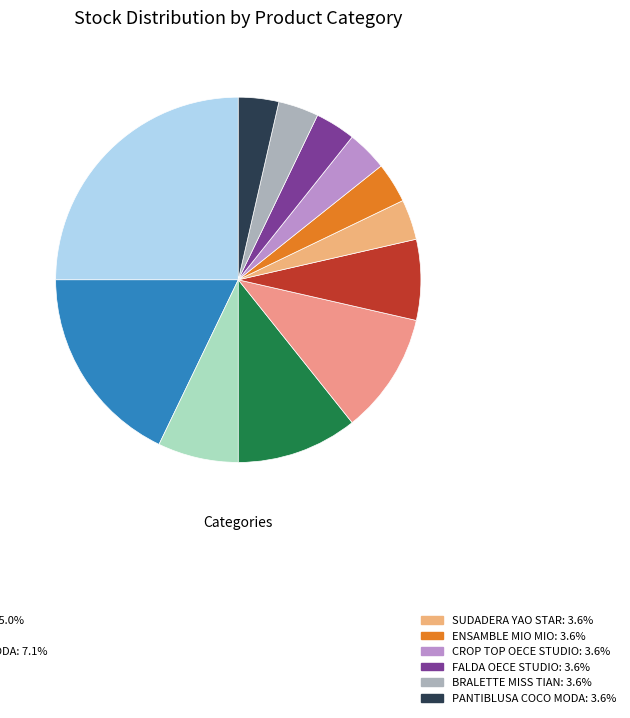

Which category has the biggest portion of the pie?

SWEATER MIO MIO